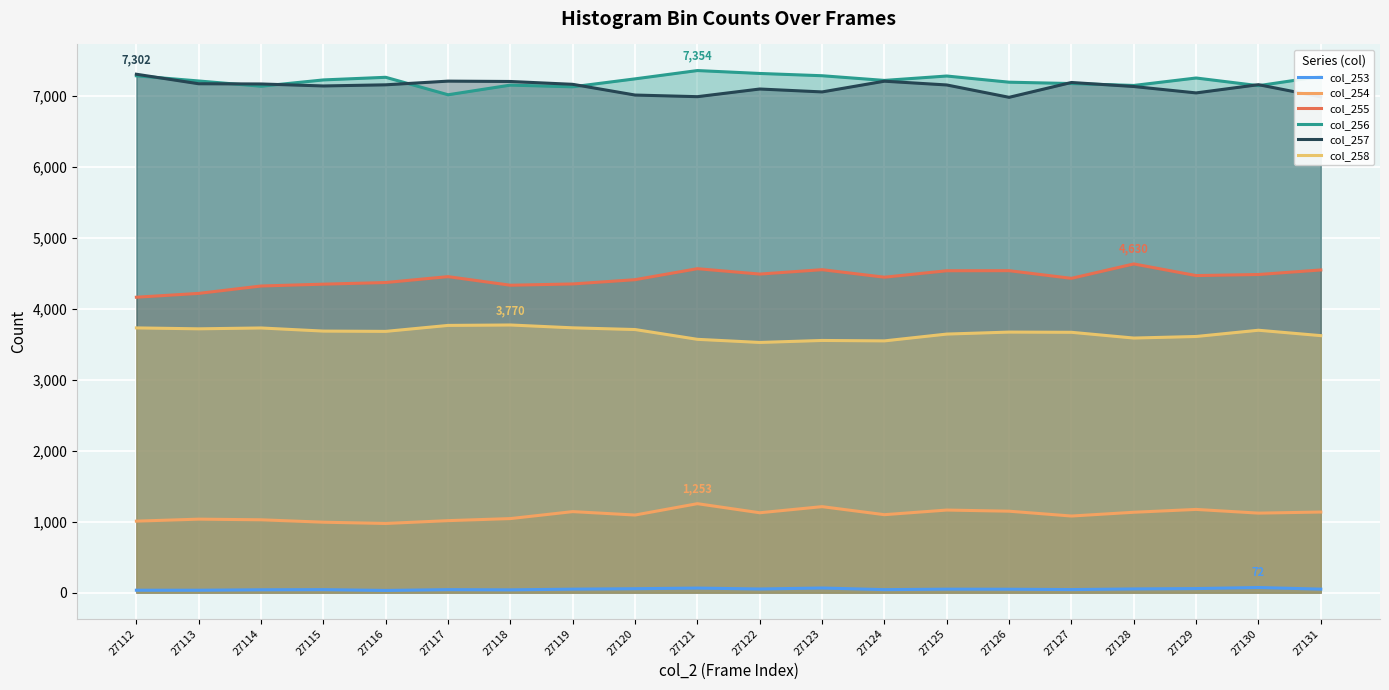

How many categories are shown in the chart?

20